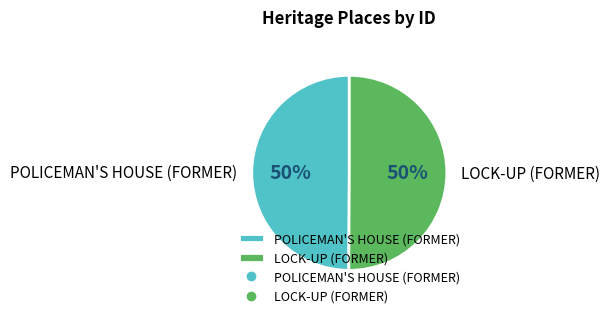

Do POLICEMAN'S HOUSE (FORMER) and LOCK-UP (FORMER) together represent more than half of the pie?

Yes